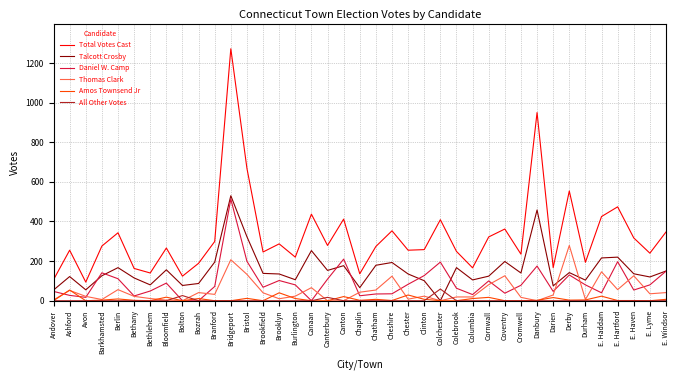

What is the average value of the Thomas Clark series?

50